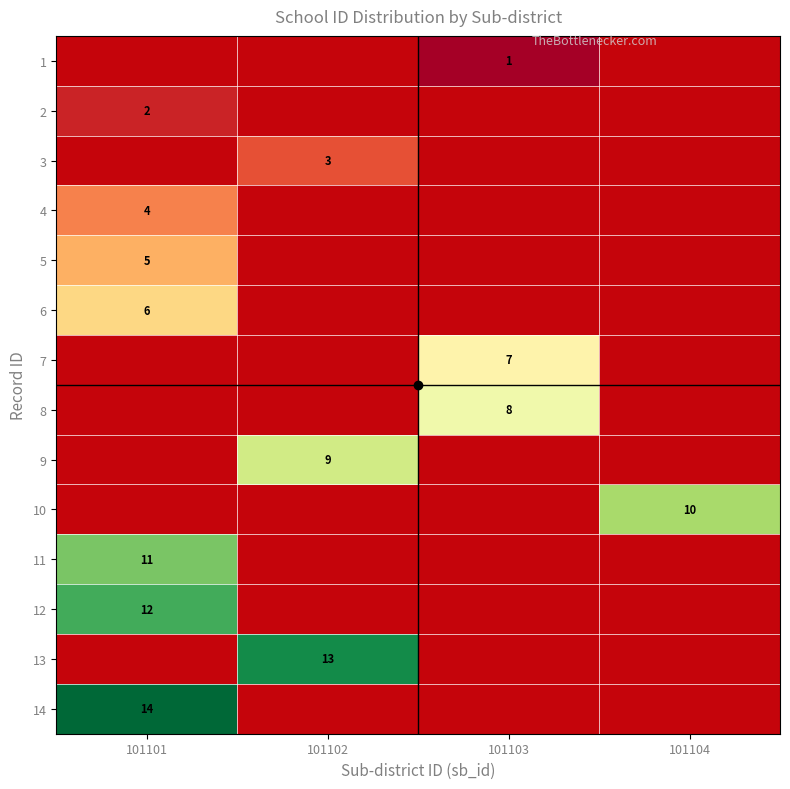

How many positive values does the 1 series have?

1